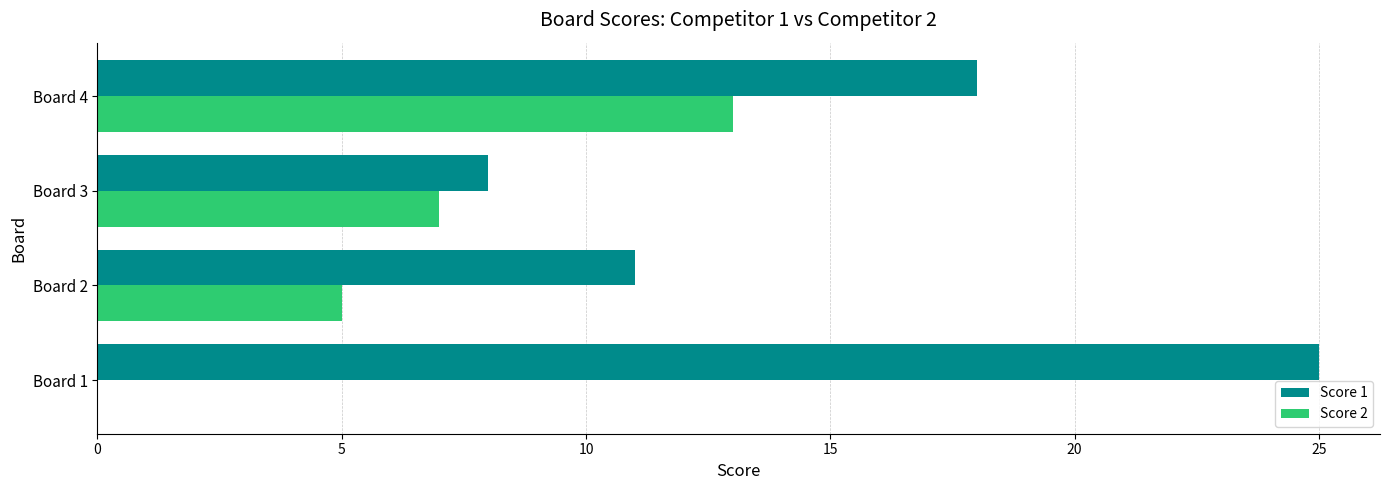

Which category has the highest value in the Score 2 series?

Board 4